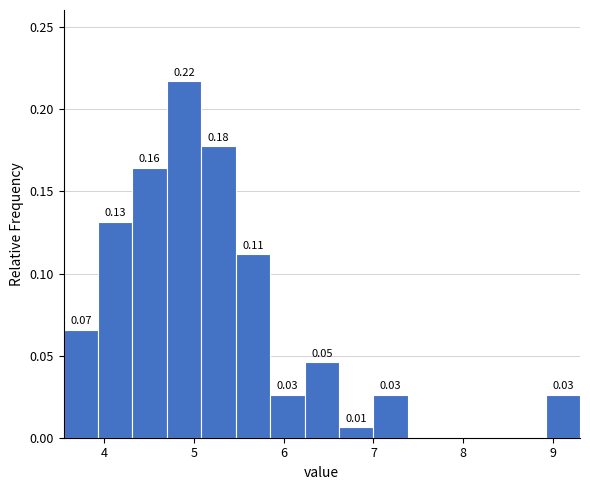

Read against the x-axis, roughly where is the centre of the tallest bar?

4.9